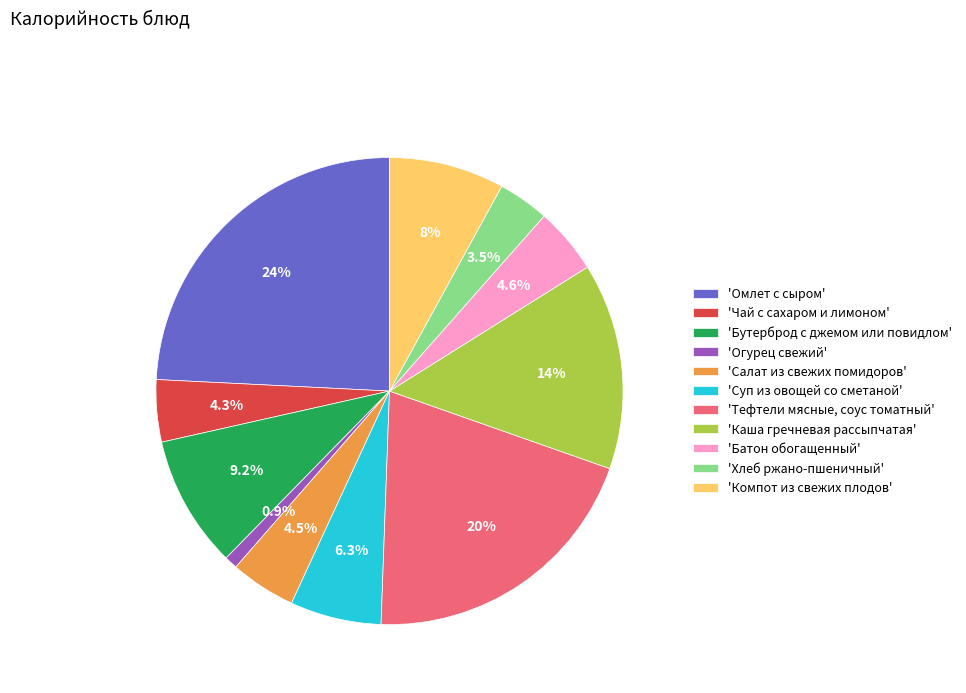

Is there a majority slice in this chart?

No